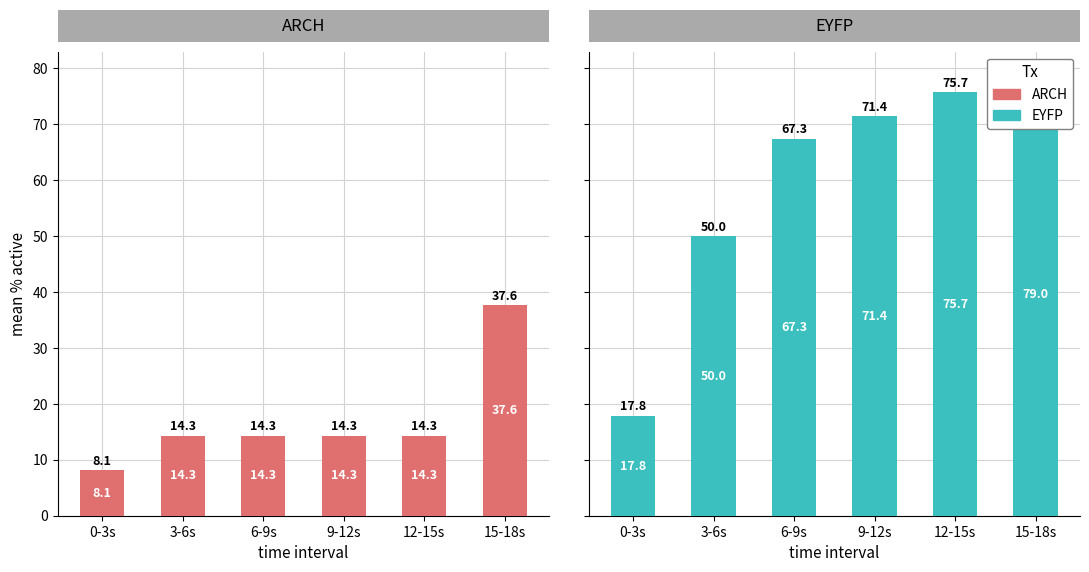

Which series has the largest total across all categories?

EYFP